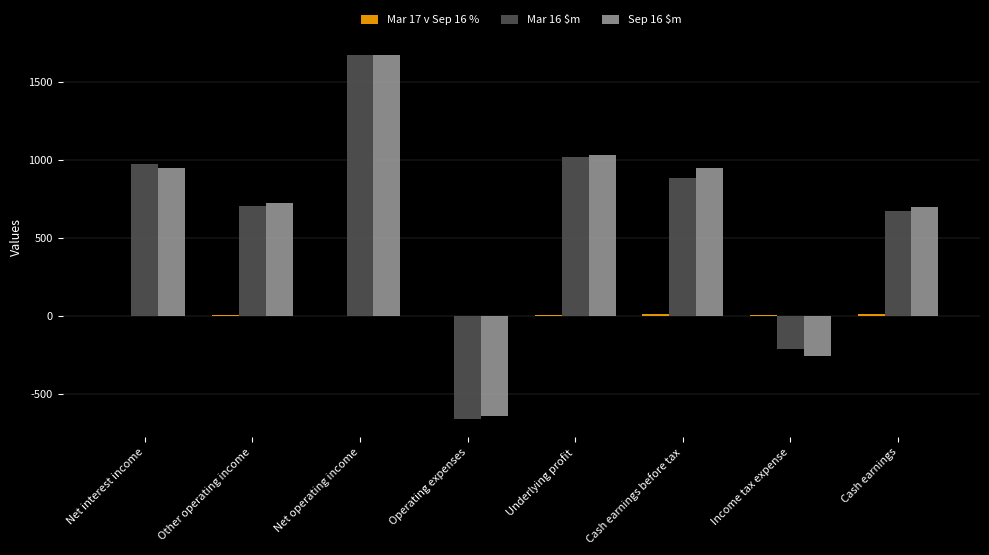

The Mar 16 $m series shows -985.9 at Operating expenses. True or false?

False